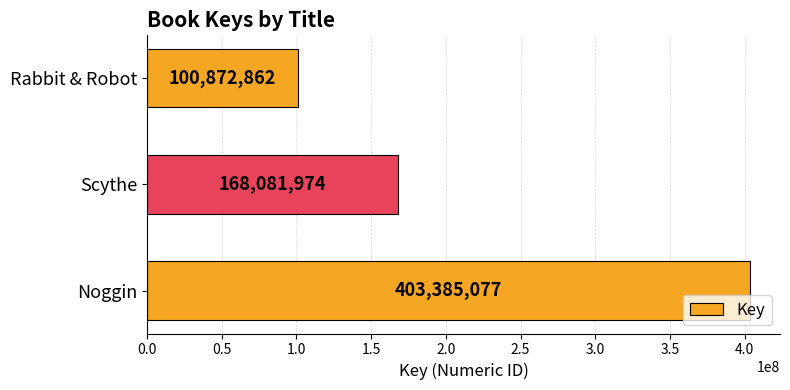

Count the number of categories in the chart.

3